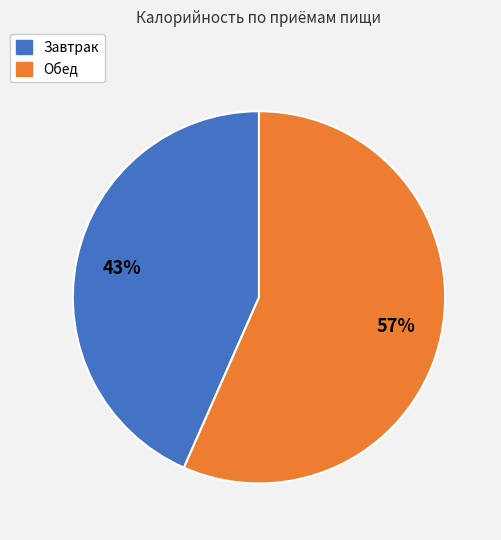

To the nearest percent, what is the combined percentage of Обед and Завтрак?

100%